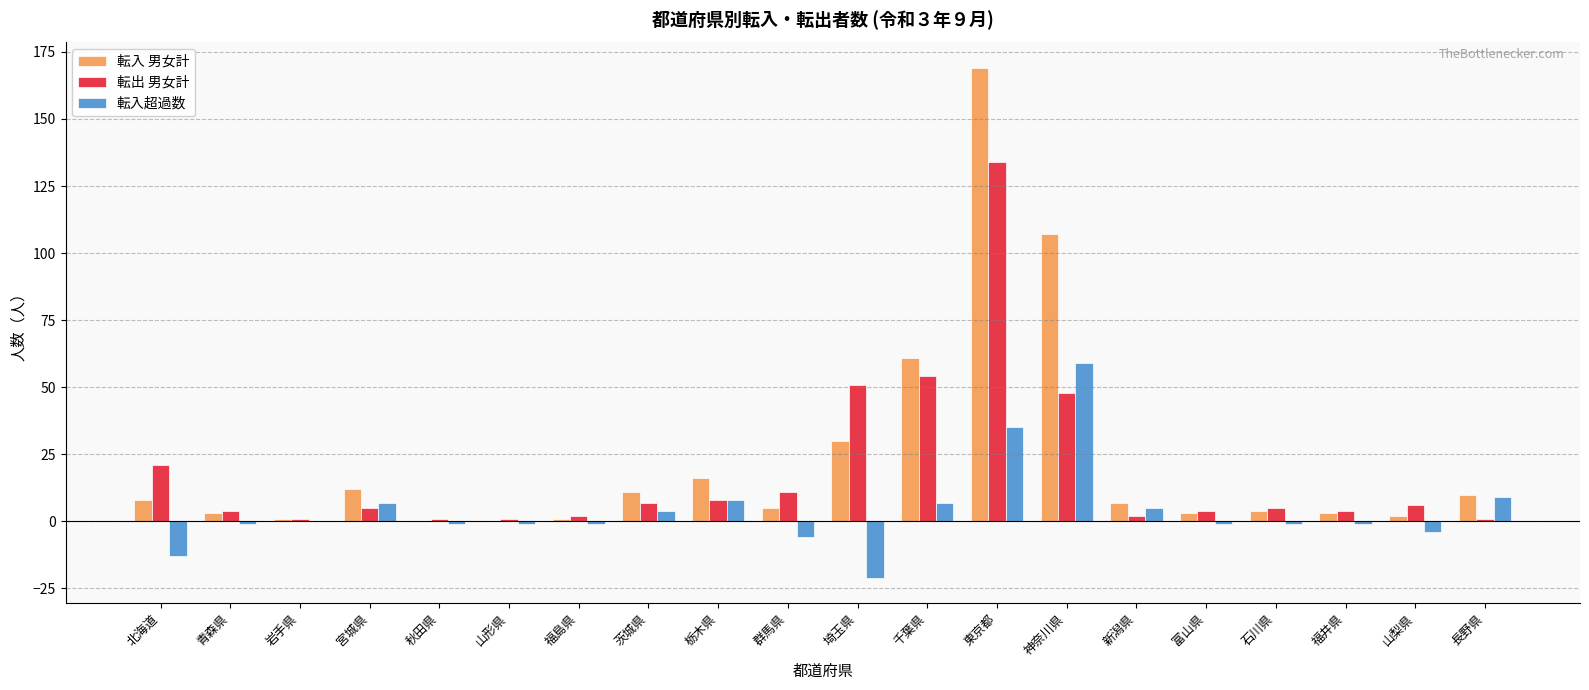

At which label does 転入超過数 reach its peak?

神奈川県